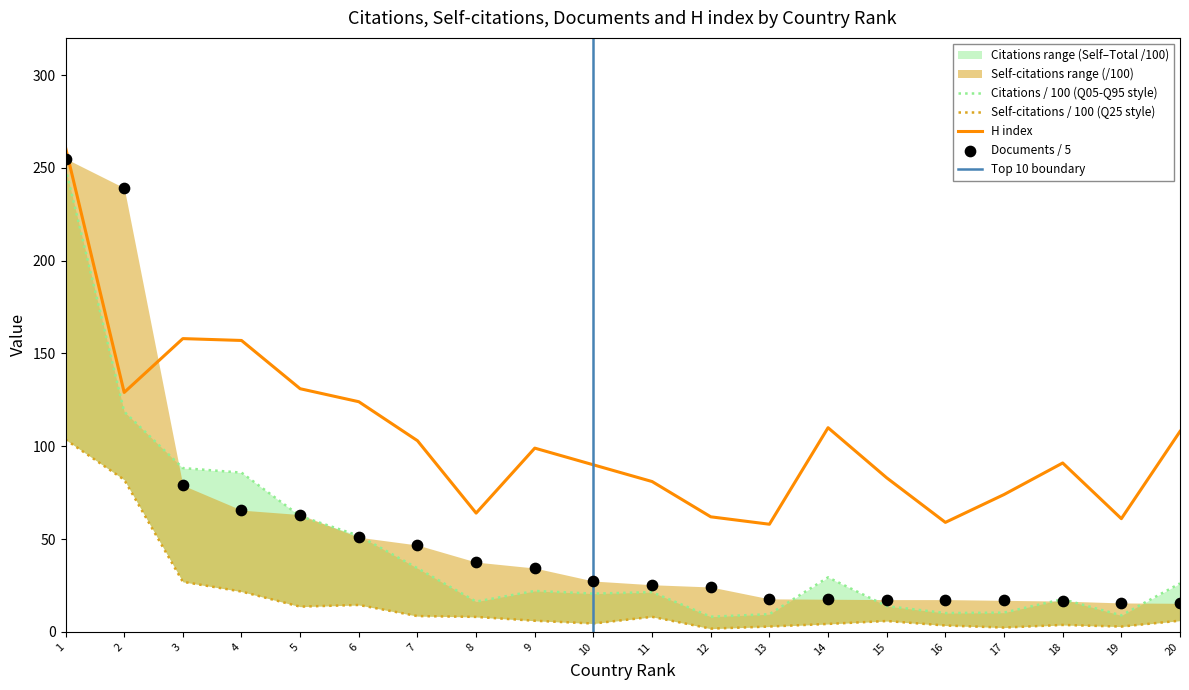

At which category is the sum across all series the highest?

1